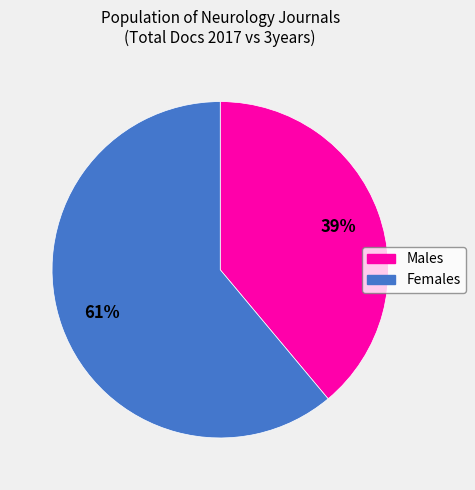

Count the number of slices in the pie.

2